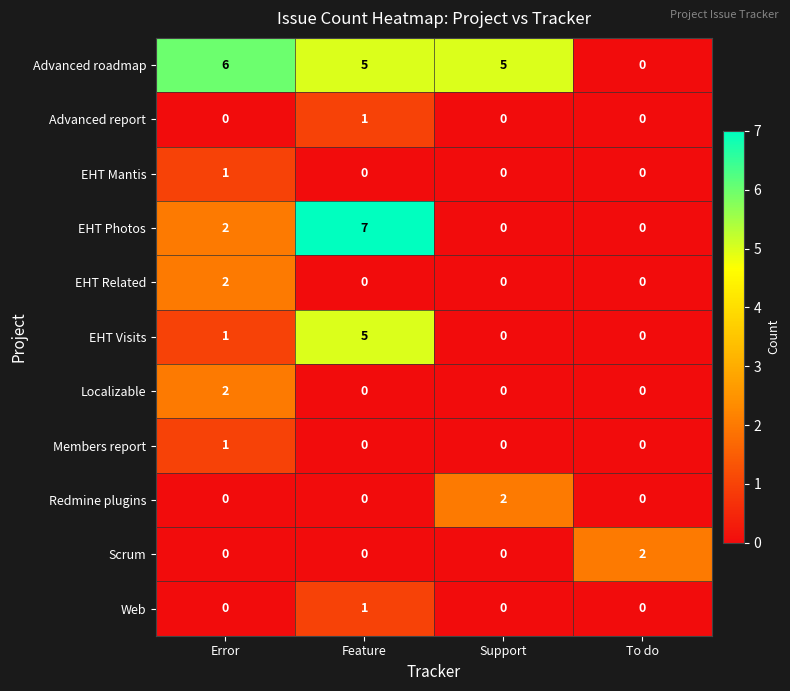

What is the spread (max minus min) of values at Error?

6